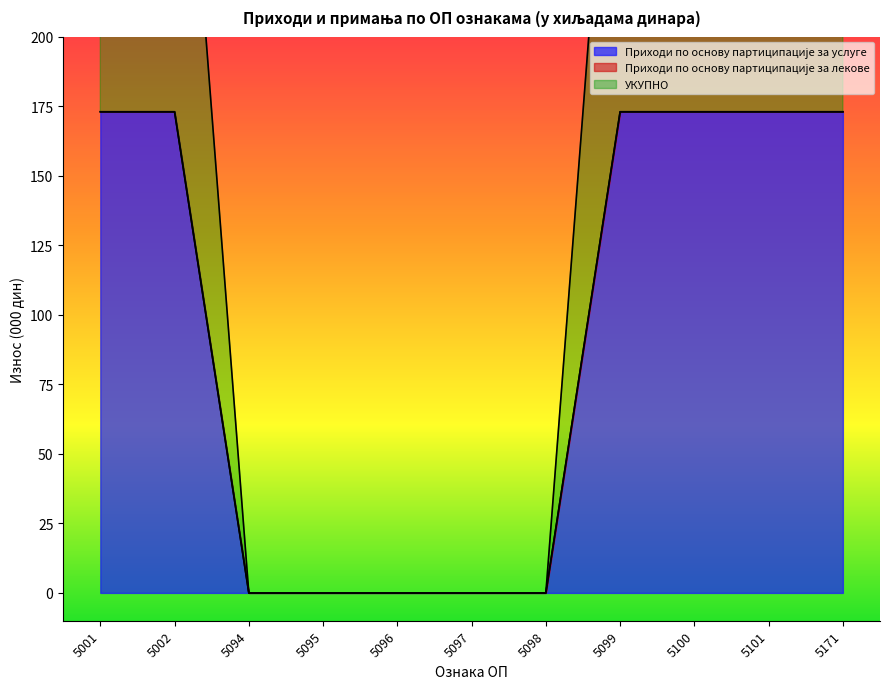

The value of УКУПНО at 5094 is 0. True or false?

True